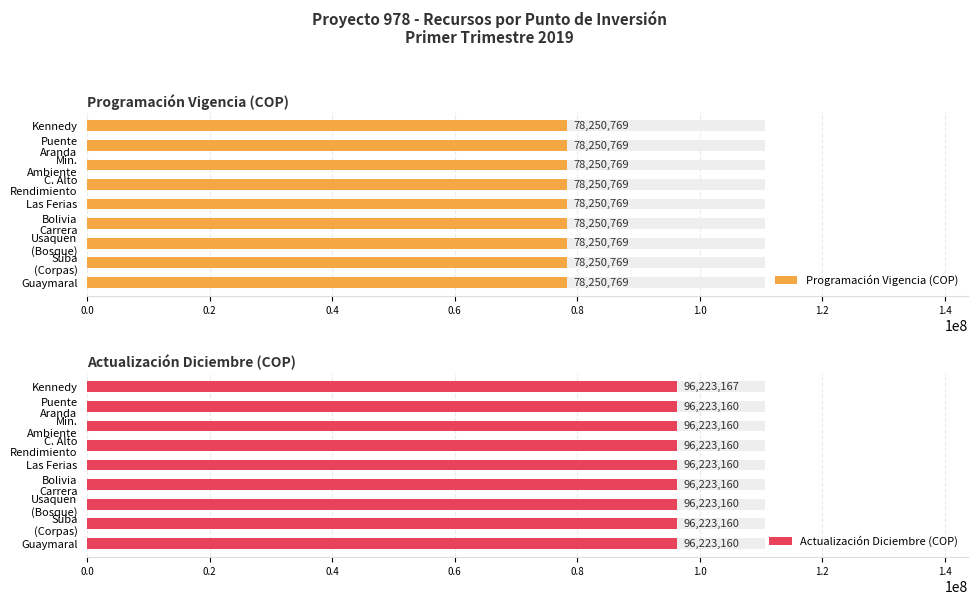

Does the chart contain any negative values?

No